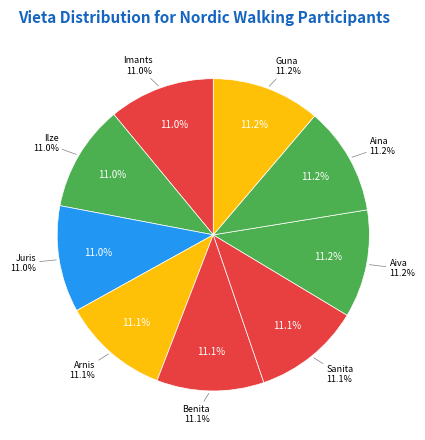

How much of the chart is everything except Imants?

89.0%